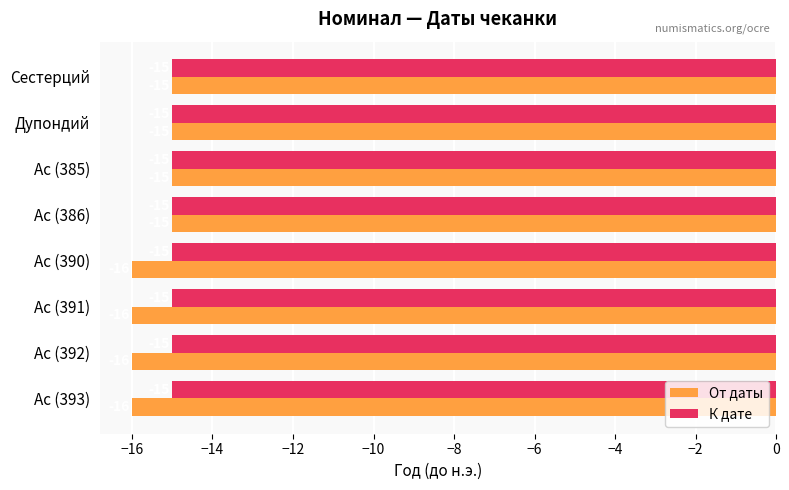

Which series has the largest total across all categories?

К дате